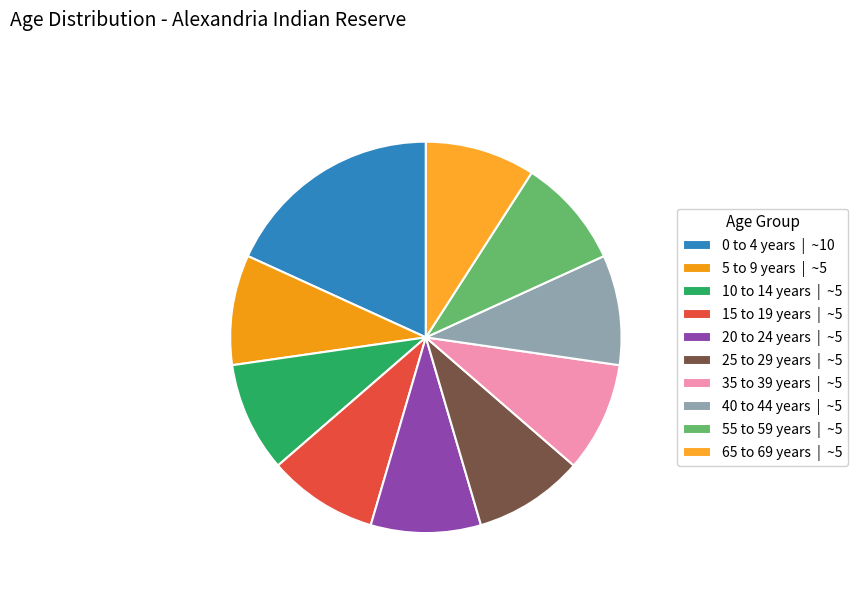

The 0 to 4 years slice represents 13% of the pie. True or false?

False